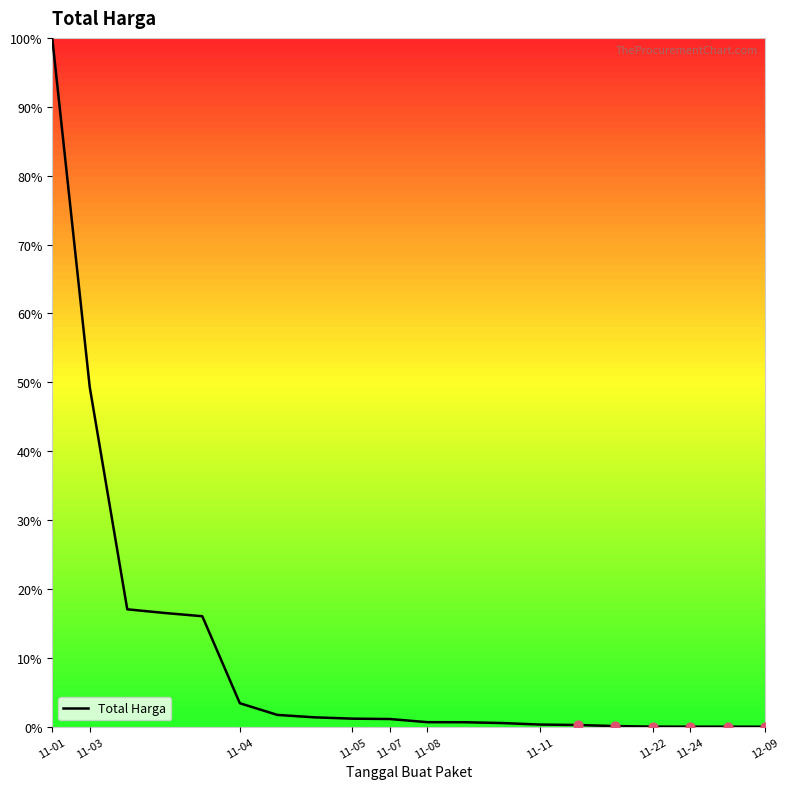

What is the greatest value displayed?

100.0